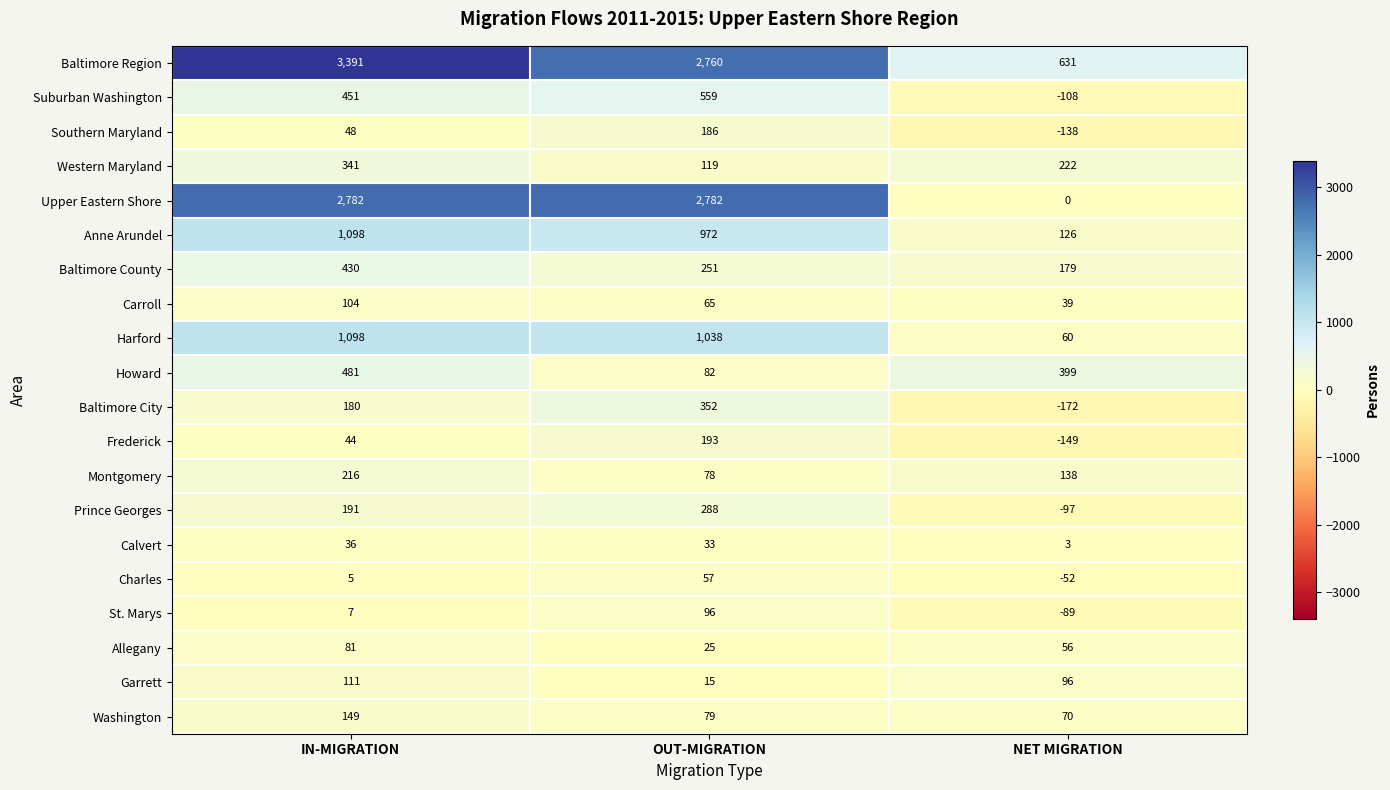

Count the Garrett values in the range 15 to 111.

3